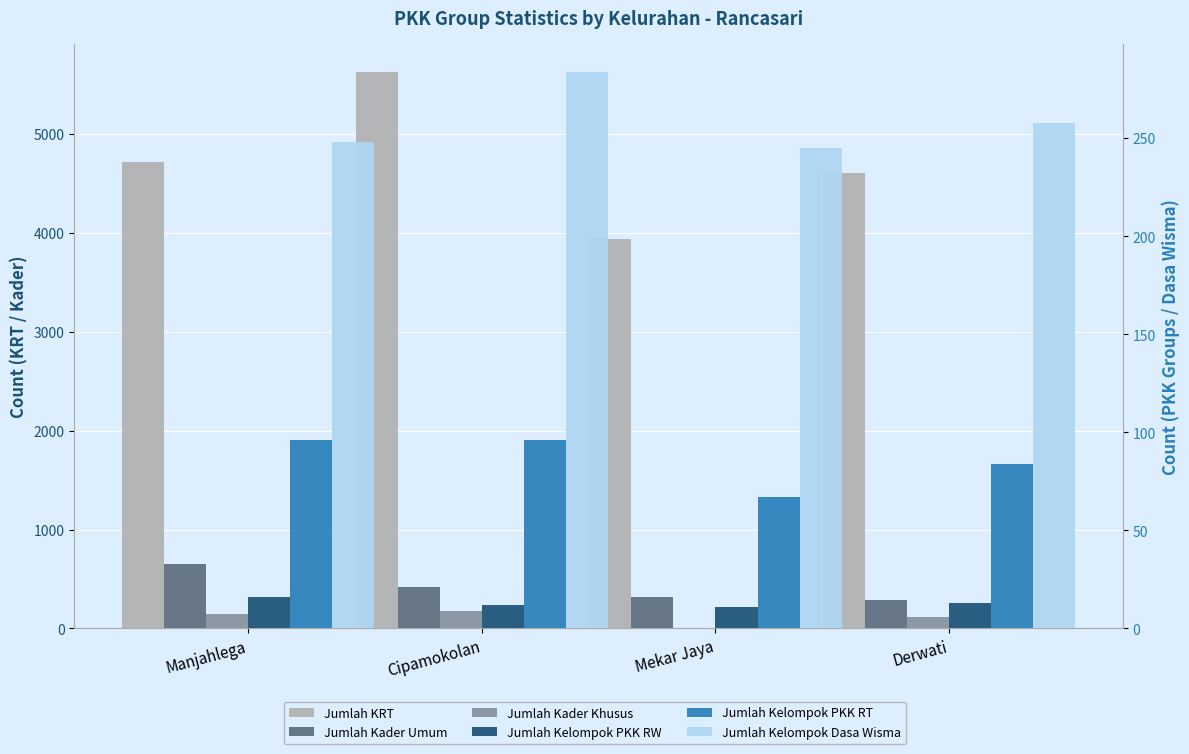

True or false: Jumlah Kelompok PKK RW has a value of 12 at Cipamokolan.

True